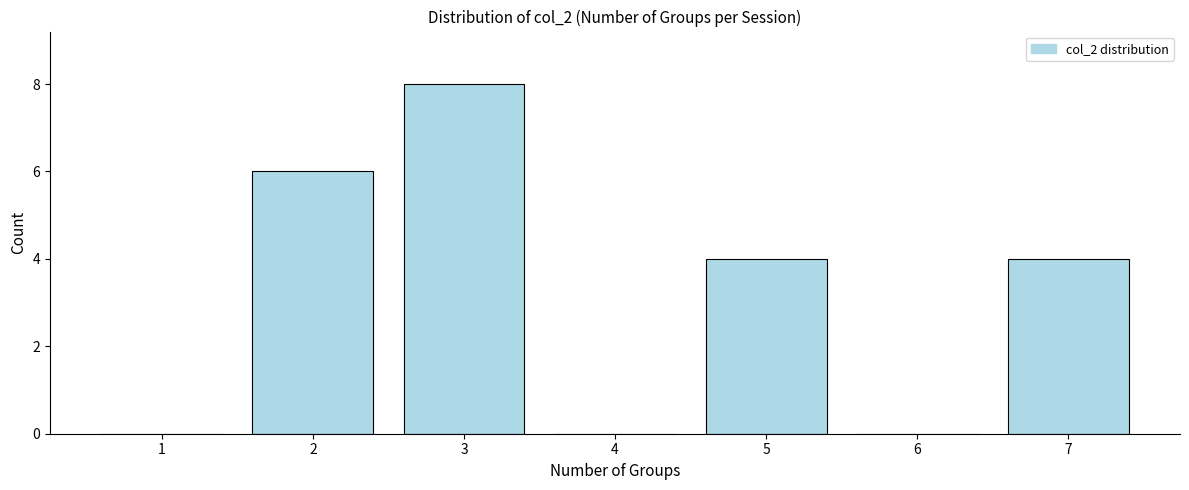

Reading right to left, list all the values displayed in this chart.

7=4	6=0	5=4	4=0	3=8	2=6	1=0